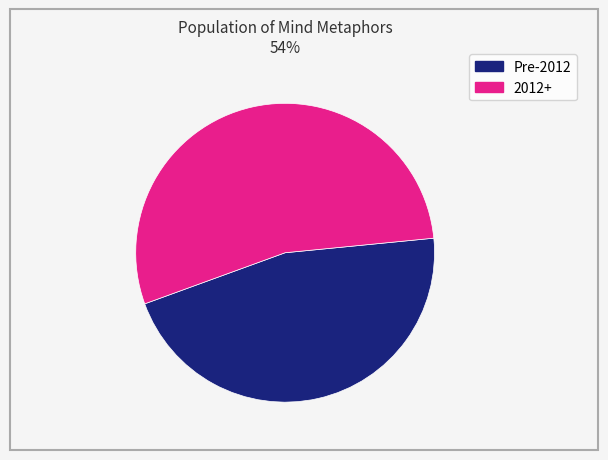

To the nearest percent, what is the average slice percentage?

50%